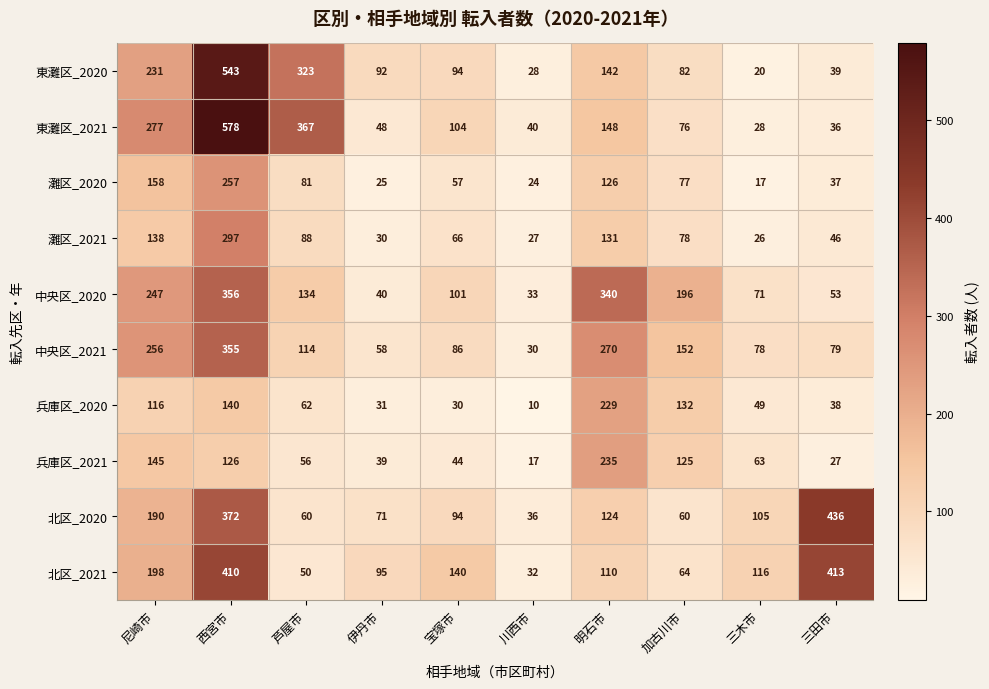

Which series has the largest range (max minus min)?

東灘区_2021